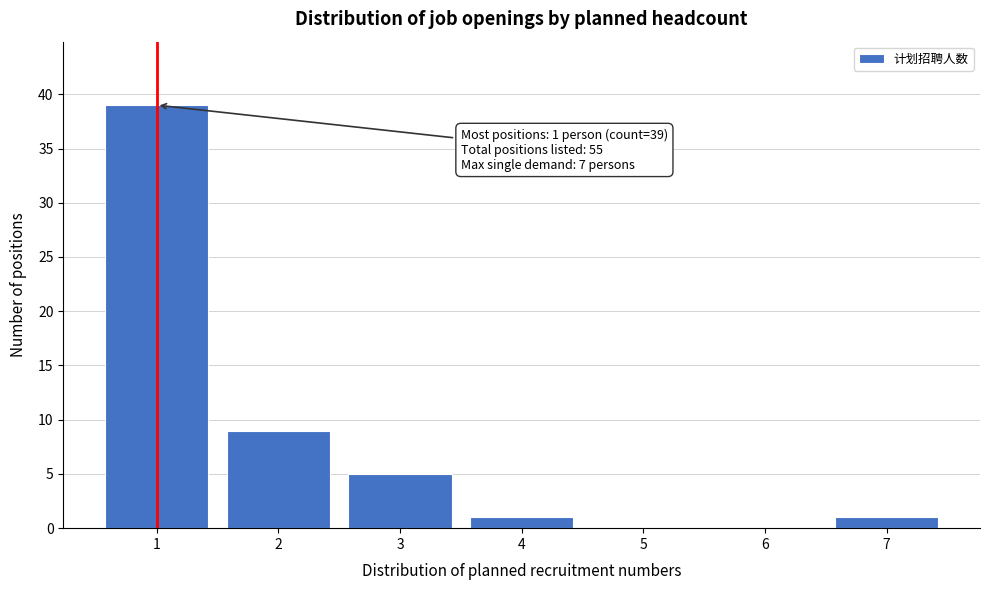

Which range on the x-axis has the tallest bar?

0.5 to 1.5